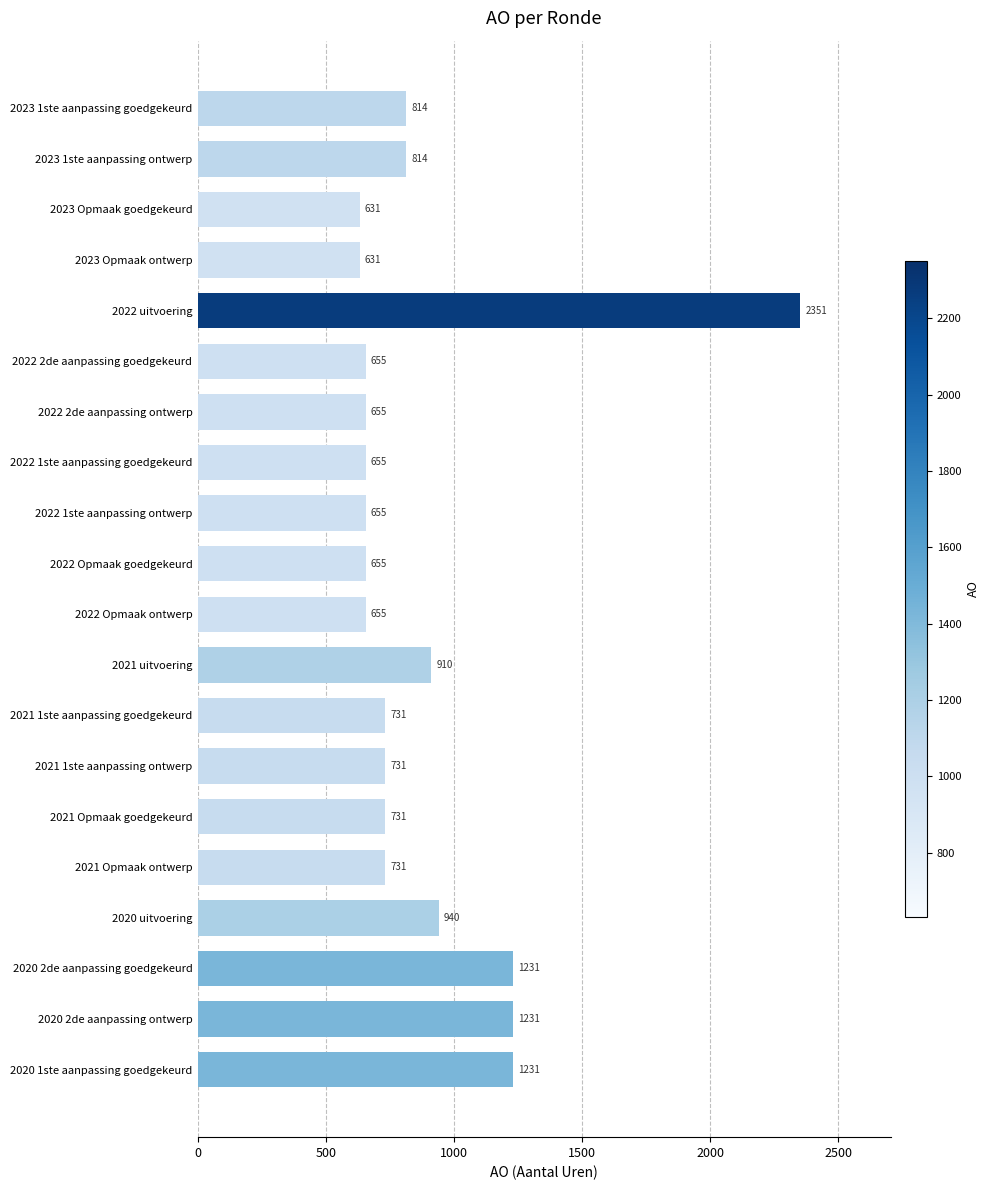

Which label corresponds to the largest value in the chart?

2022 uitvoering